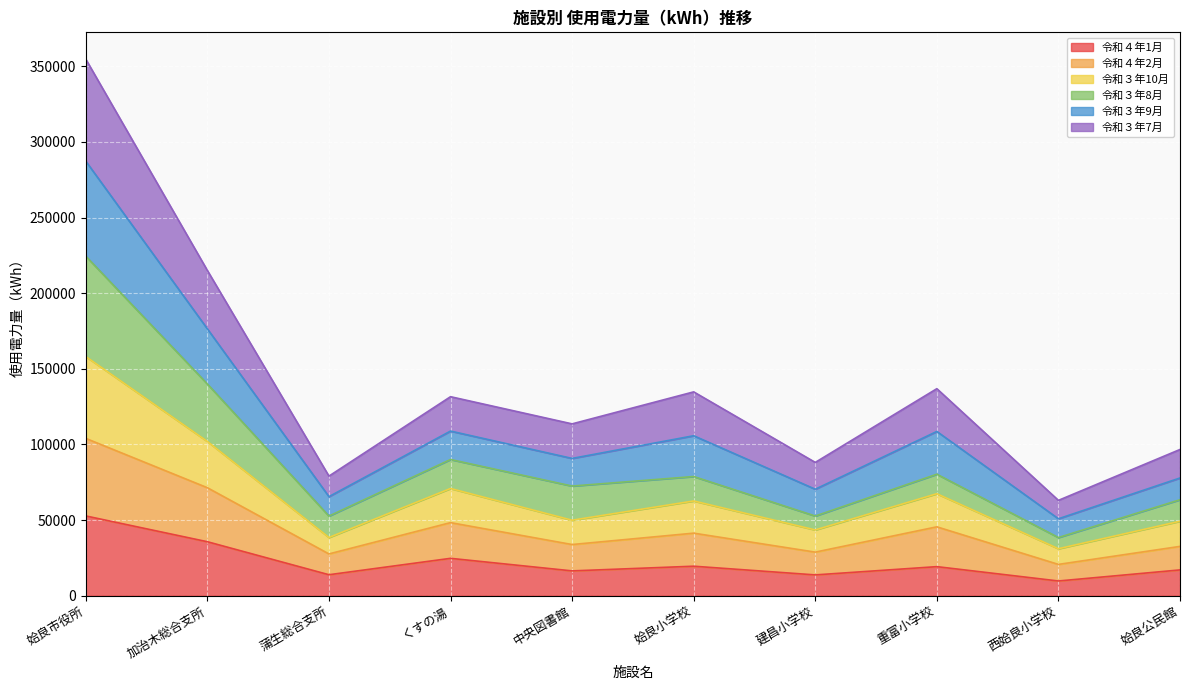

True or false: 令和４年2月 and 令和４年1月 intersect in this chart.

False